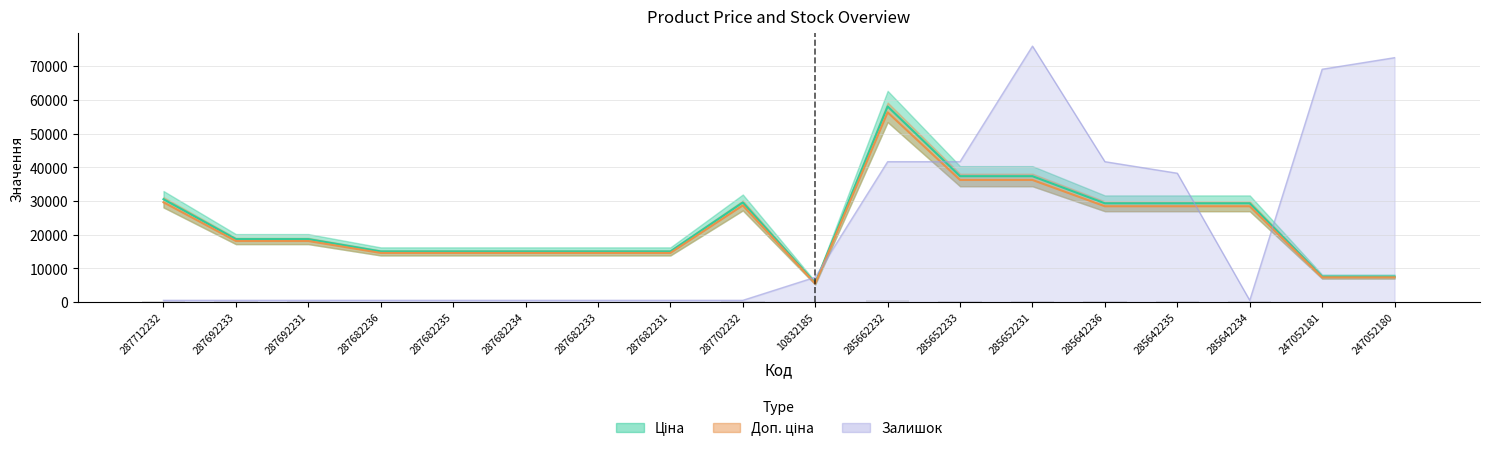

At which label is Залишок closest to 38224?

285642235